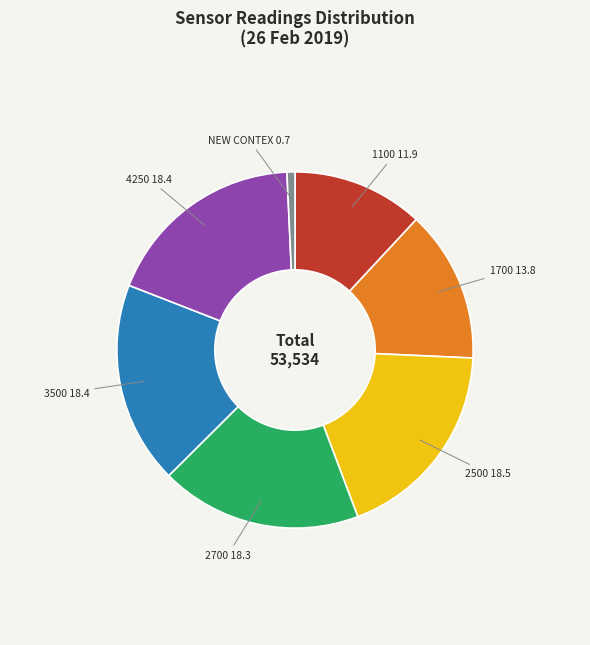

Is there a majority slice in this chart?

No